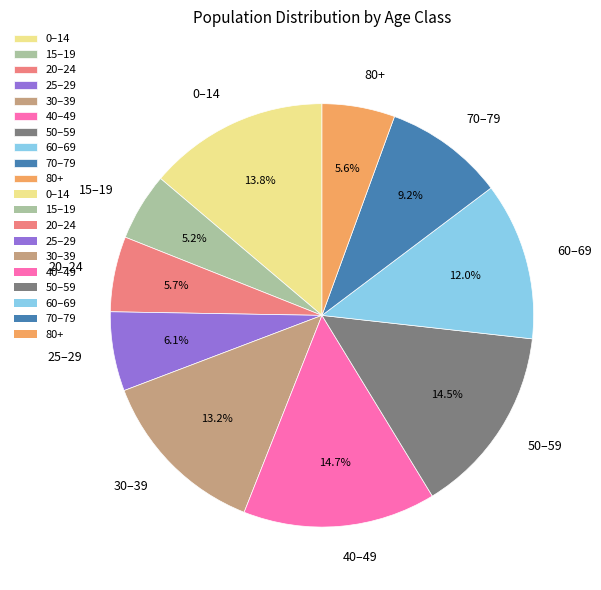

Does 0–14 represent more than half of the total?

No